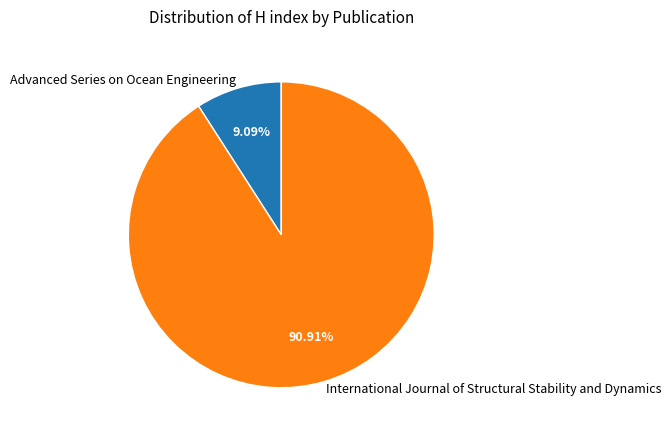

To the nearest percent, what is the difference between the International Journal of Structural Stability and Dynamics and Advanced Series on Ocean Engineering slice percentages?

82%